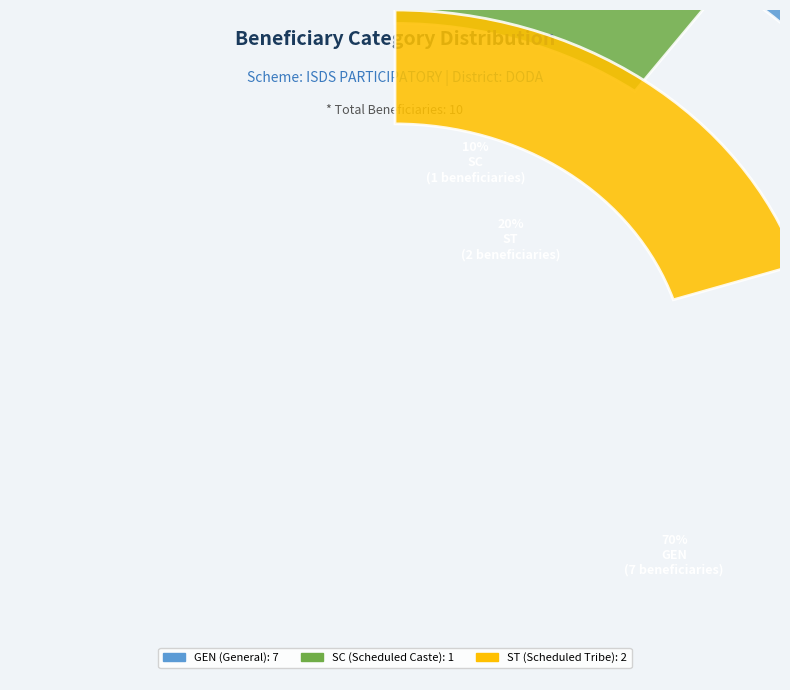

Which category has the biggest portion of the pie?

GEN